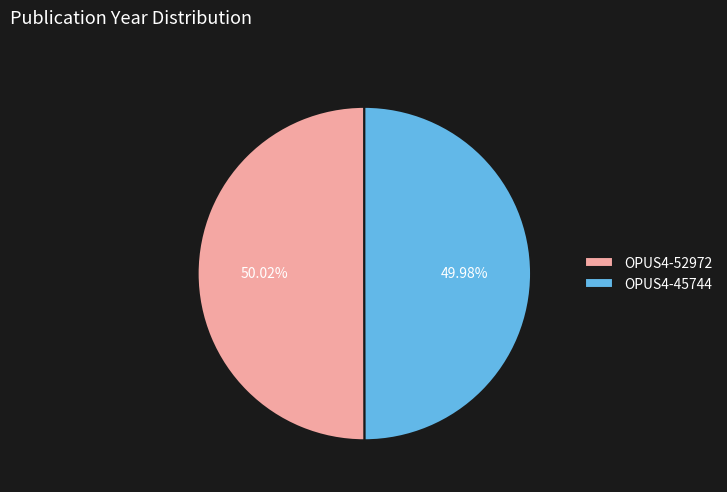

What is the ratio of the value at OPUS4-45744 to the value at OPUS4-52972?

1.0